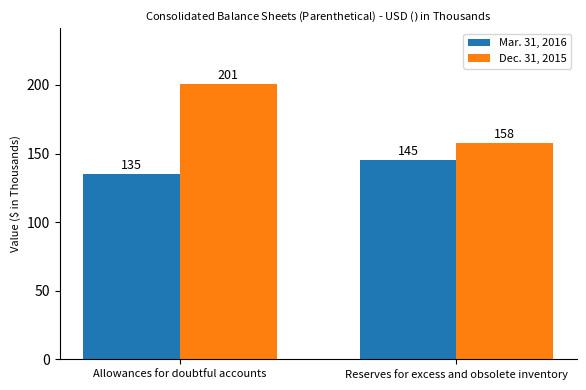

Which series has the largest total across all categories?

Dec. 31, 2015